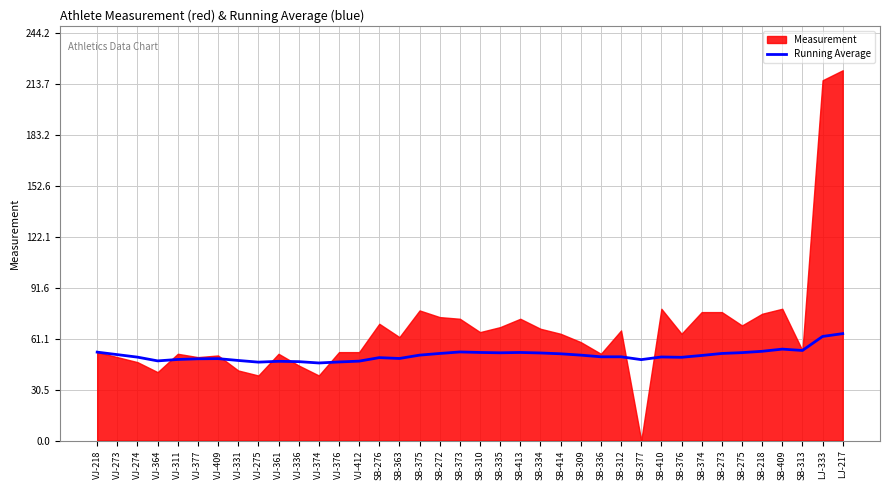

What is the lowest value of the Running Average series?

46.5